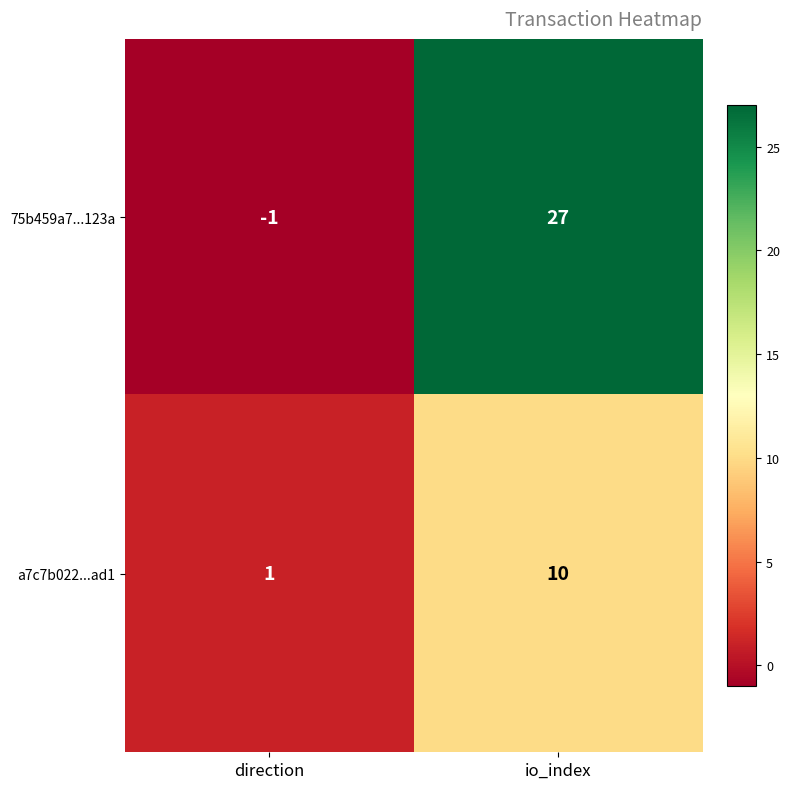

At which label does 75b459a7...123a reach its peak?

io_index